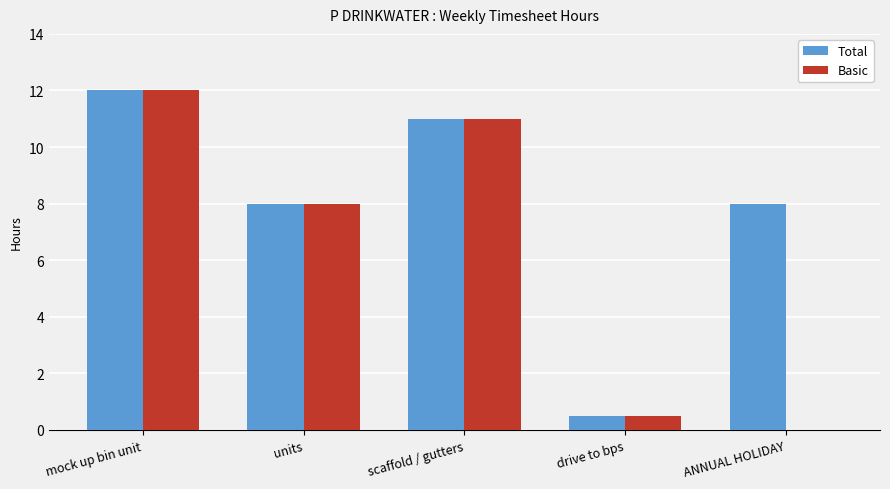

What are all the series names shown in the legend?

Total, Basic